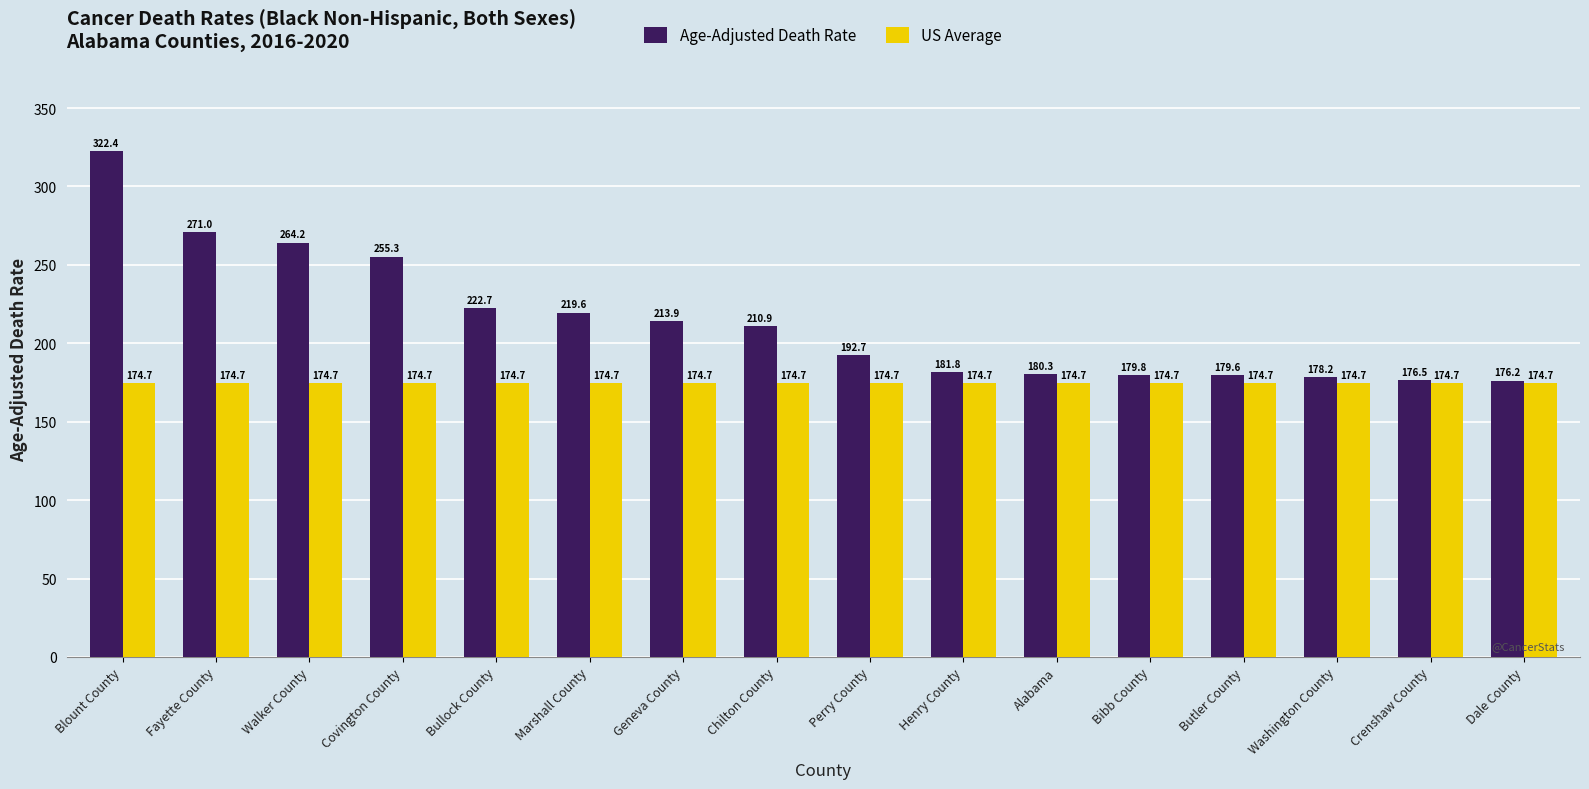

Read the US Average value at Chilton County.

174.7